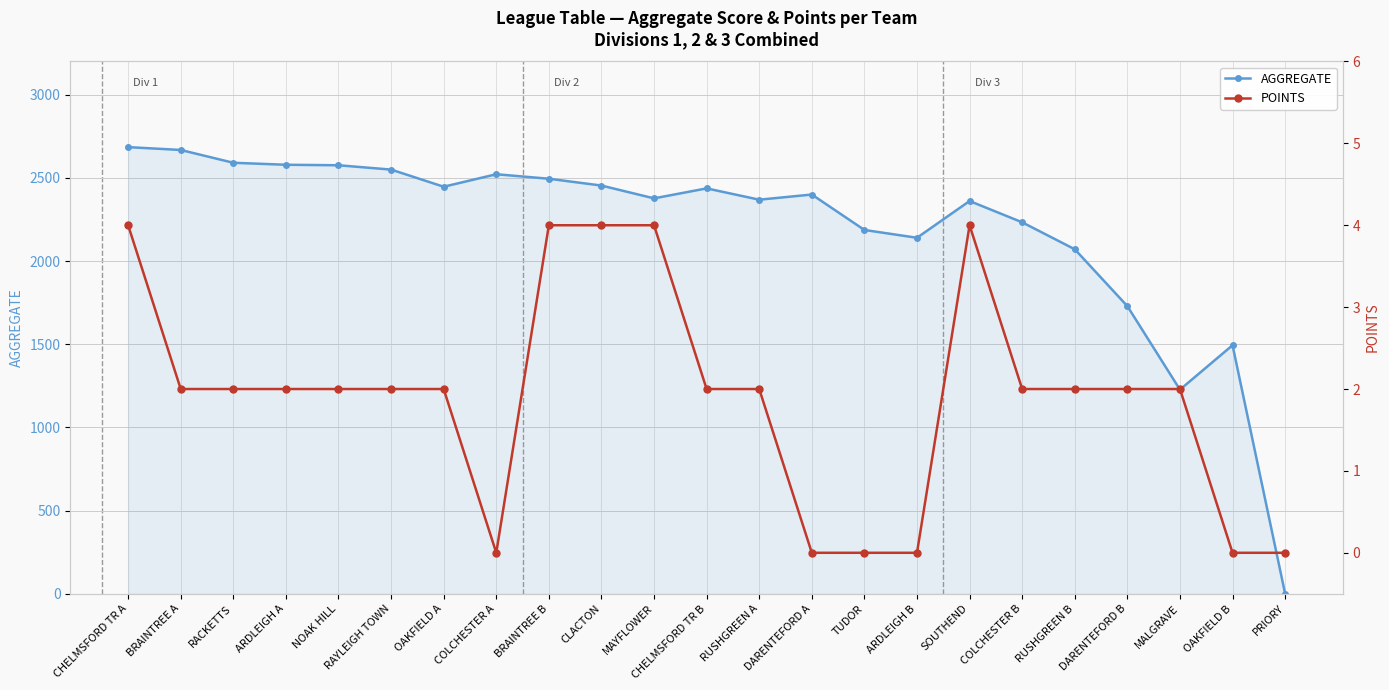

Which series changed the most between TUDOR and OAKFIELD B?

AGGREGATE